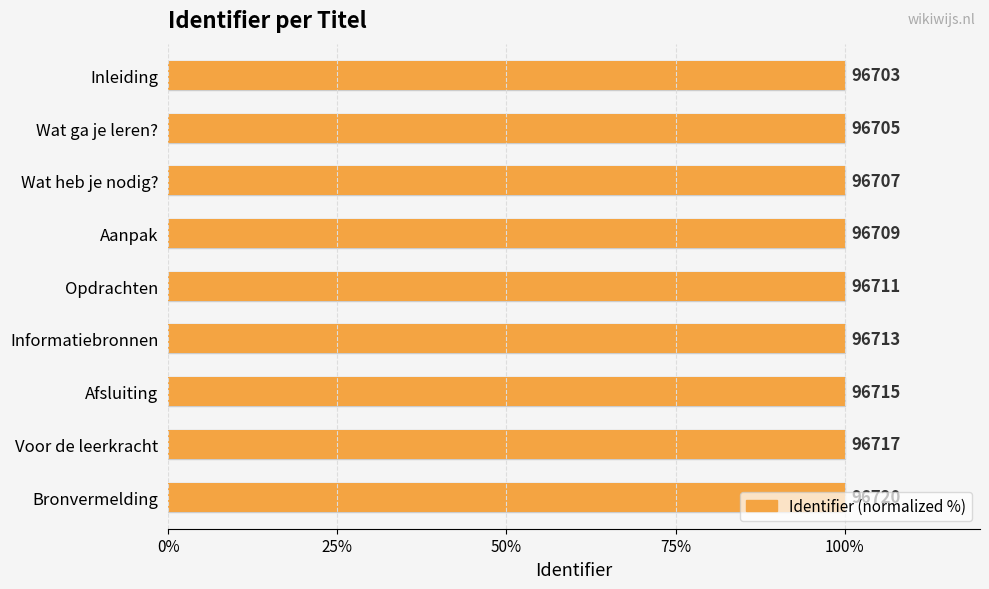

Is it true that the value at Aanpak is 60.3?

False